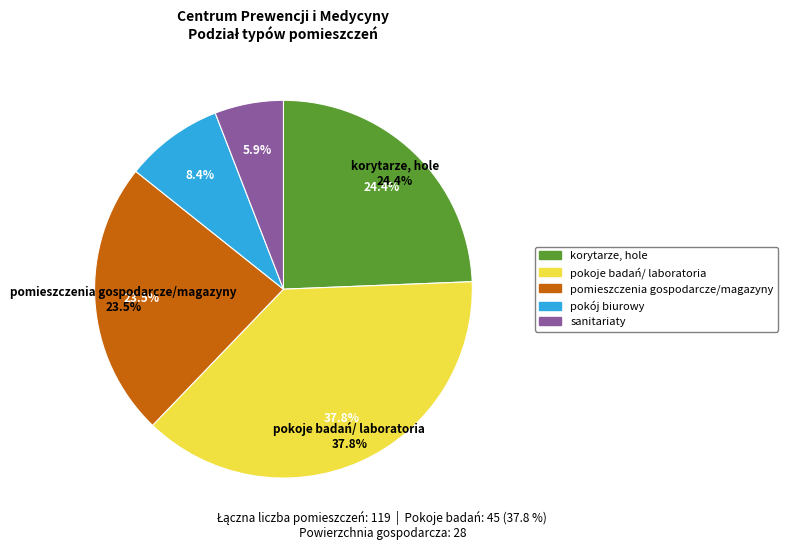

Rank the categories by value from highest to lowest.

pokoje badań/ laboratoria, korytarze, hole, pomieszczenia gospodarcze/magazyny, pokój biurowy, sanitariaty